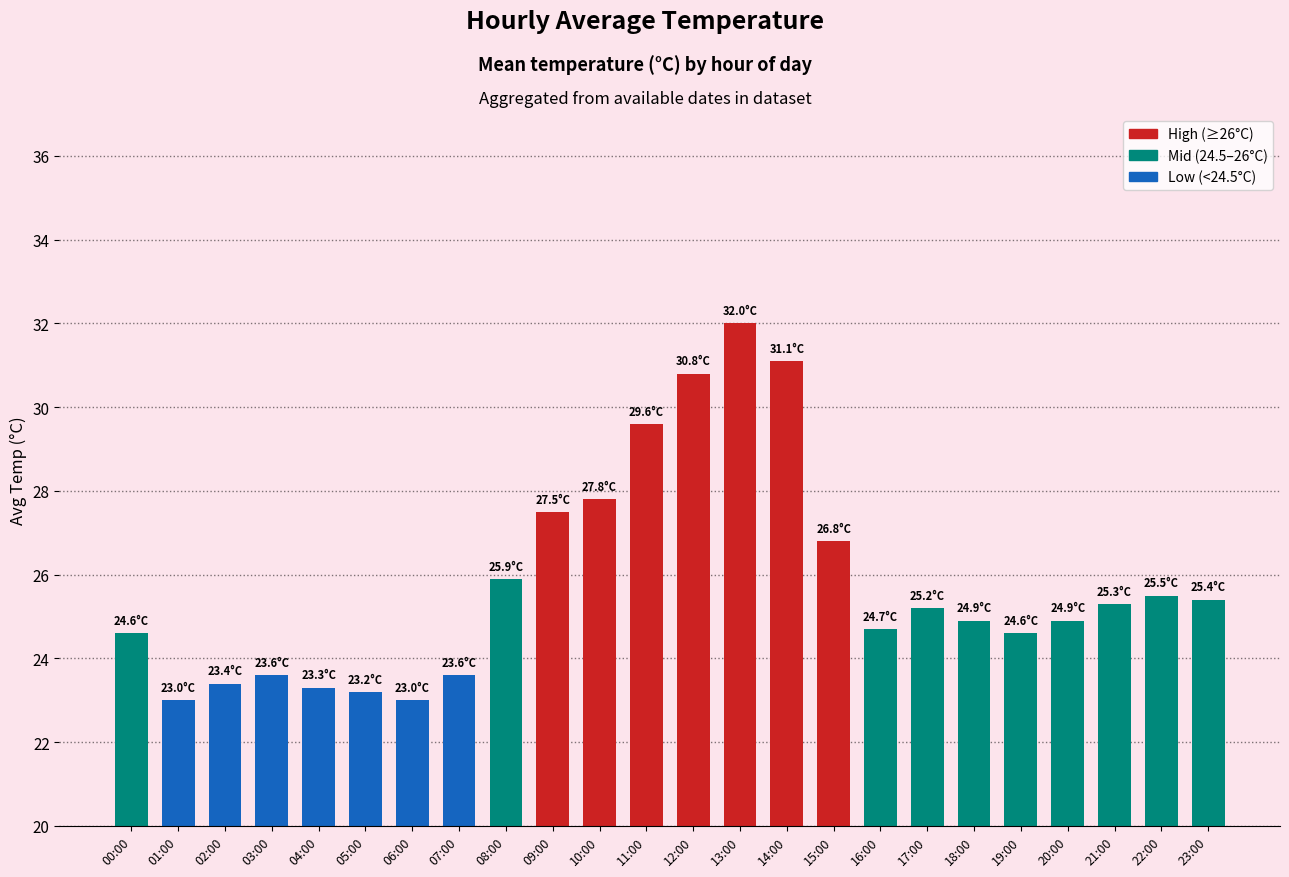

Reading left to right, extract all data points from this chart.

24.6	23.0	23.4	23.6	23.3	23.2	23.0	23.6	25.9	27.5	27.8	29.6	30.8	32.0	31.1	26.8	24.7	25.2	24.9	24.6	24.9	25.3	25.5	25.4